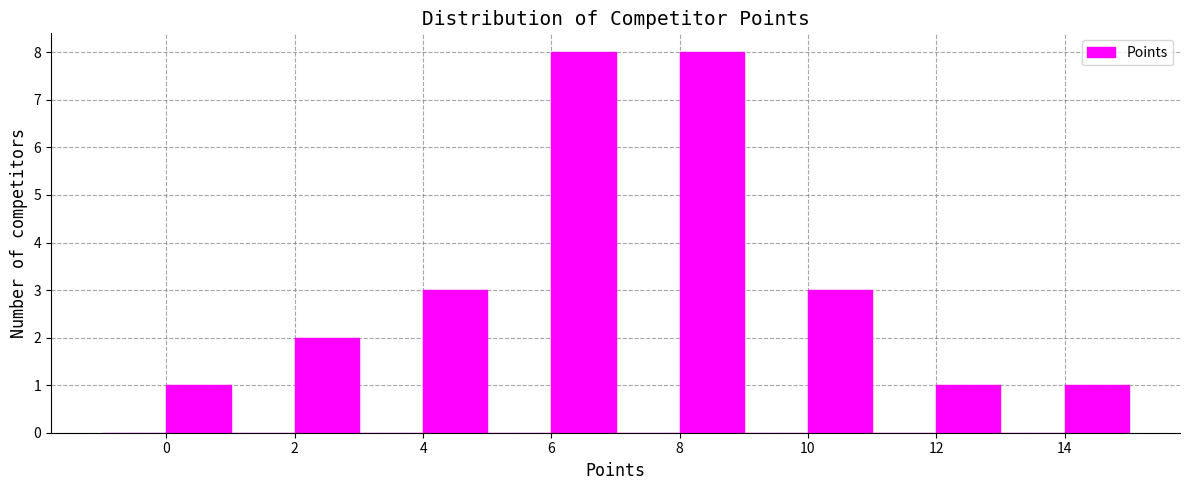

What is the height of the bar covering 14 to 15 on the x-axis? The values are not printed on the chart, so give them approximately, as read against the axis.

1